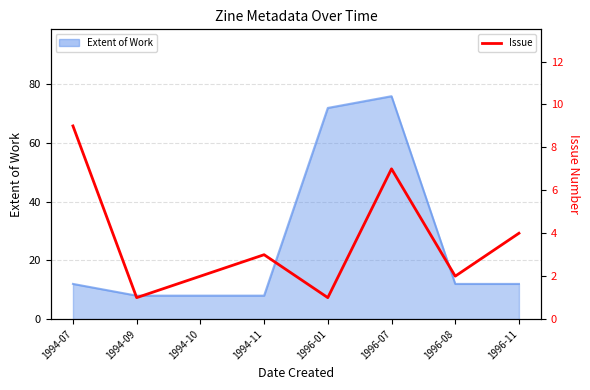

List the labels in order of value, largest first.

1994-07, 1996-07, 1996-11, 1994-11, 1994-10, 1996-08, 1994-09, 1996-01